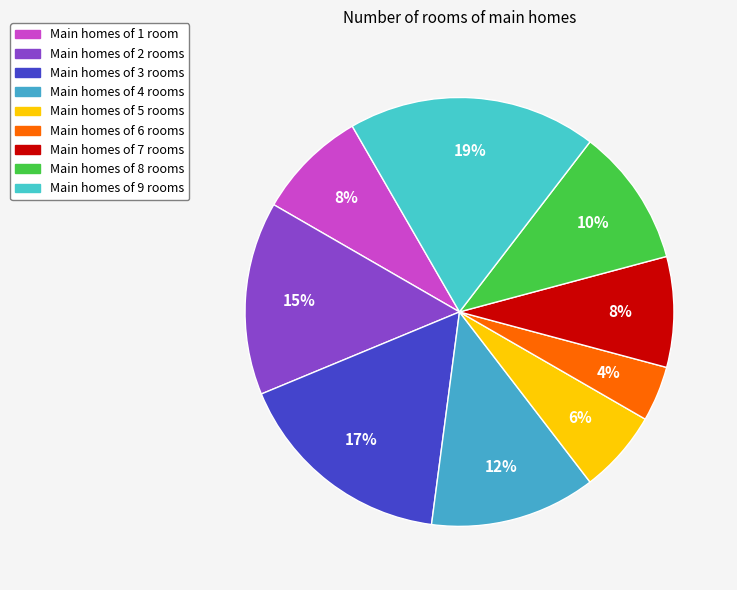

How many slices are in this pie chart?

9